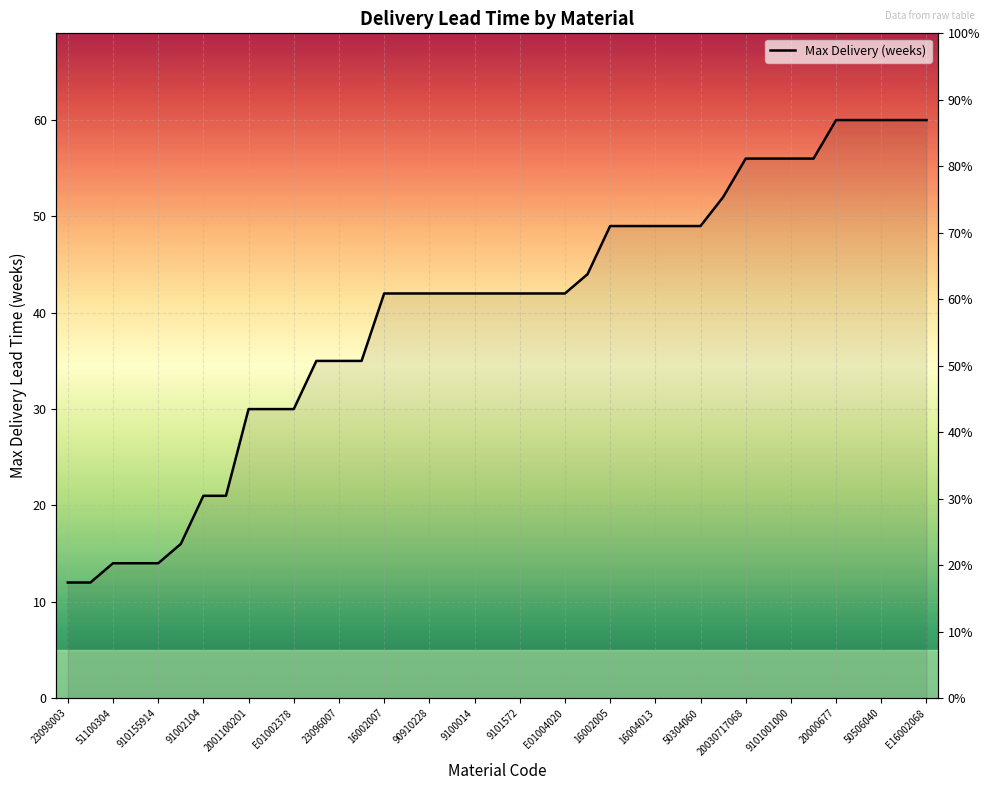

Reading left to right, extract all data points from this chart.

12	12	14	14	14	16	21	21	30	30	30	35	35	35	42	42	42	42	42	42	42	42	42	44	49	49	49	49	49	52	56	56	56	56	60	60	60	60	60